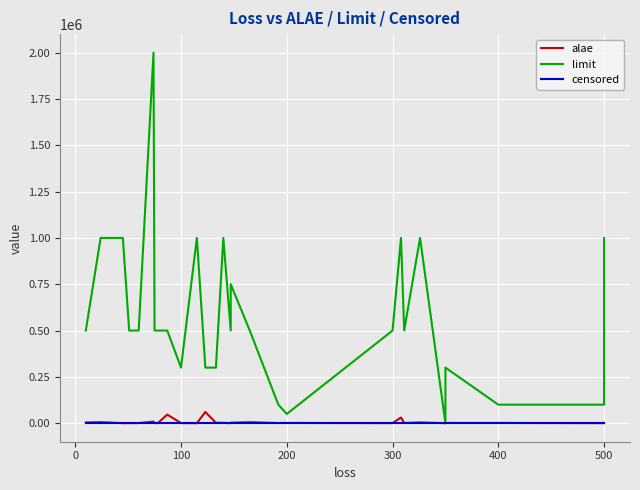

True or false: censored and limit intersect in this chart.

False